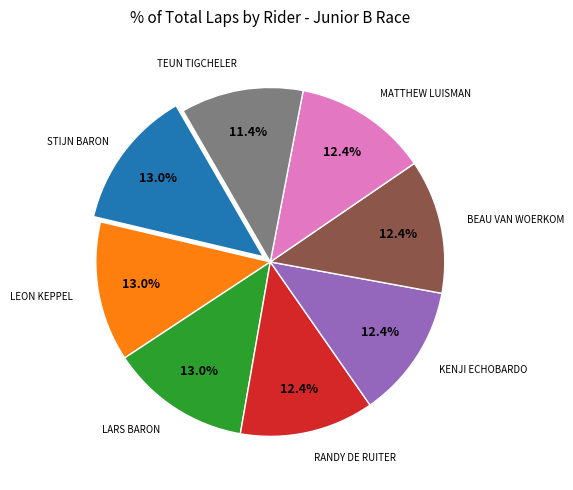

Does any single category account for the majority?

No